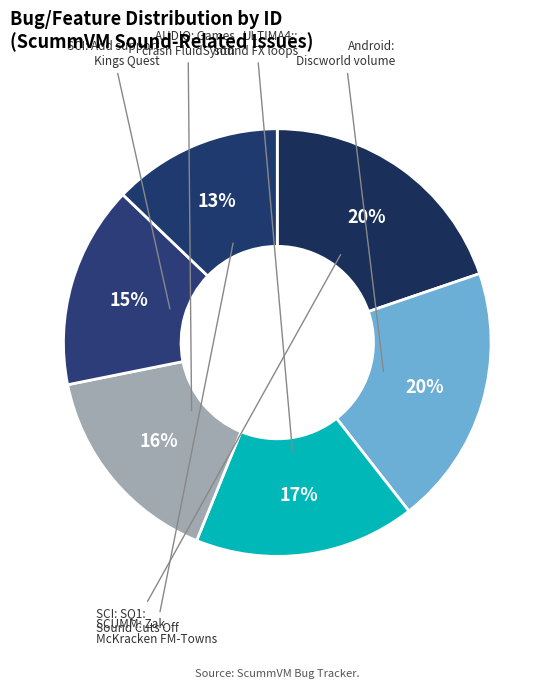

Is there a majority slice in this chart?

No